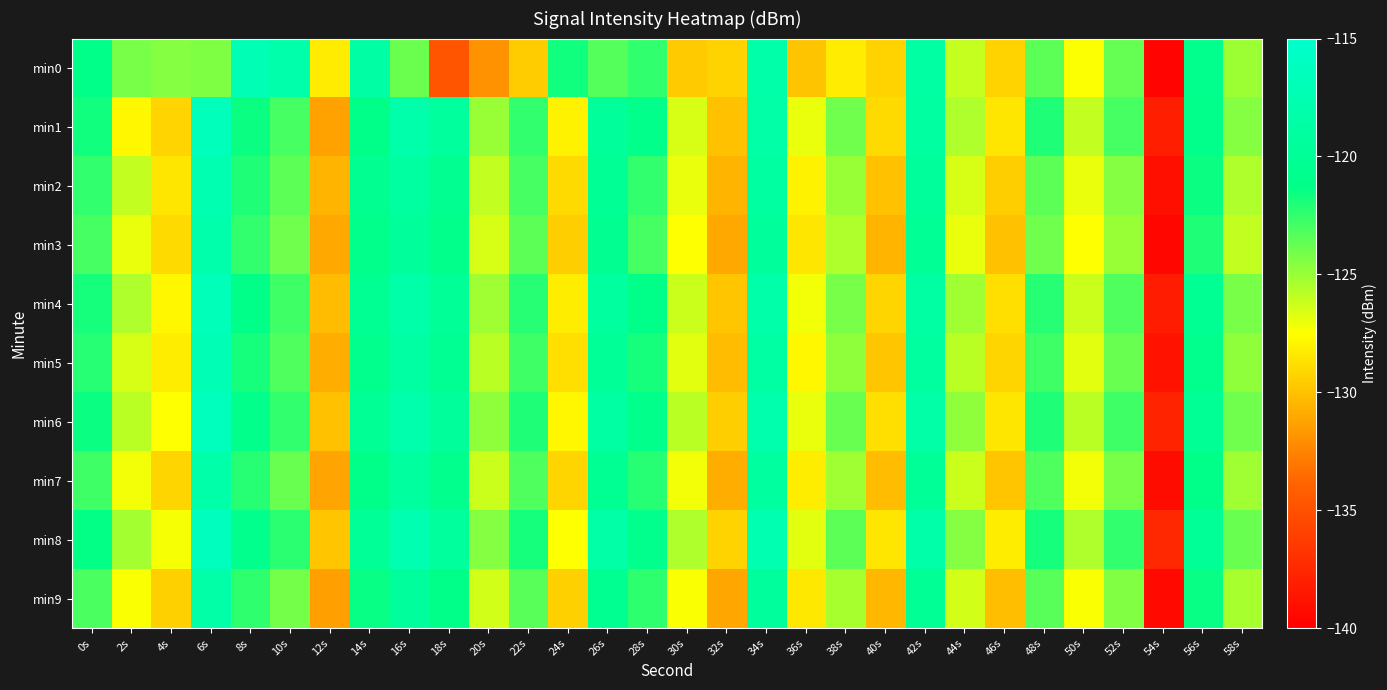

Which label corresponds to the smallest value in the chart?

54s